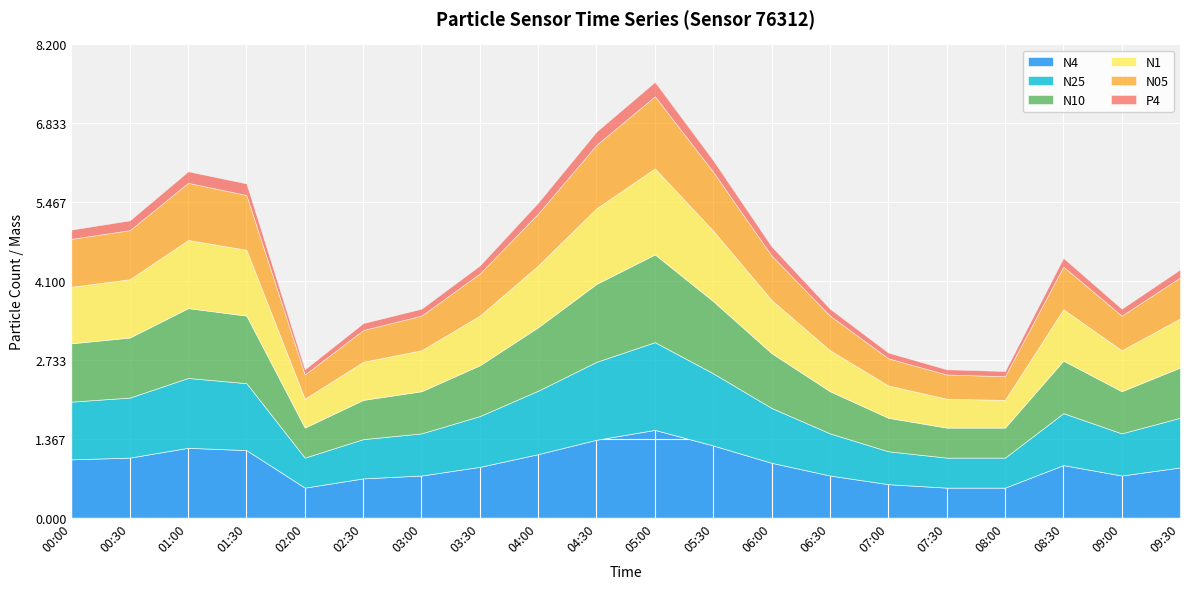

True or false: N1 has more than 1 interior local peaks.

True